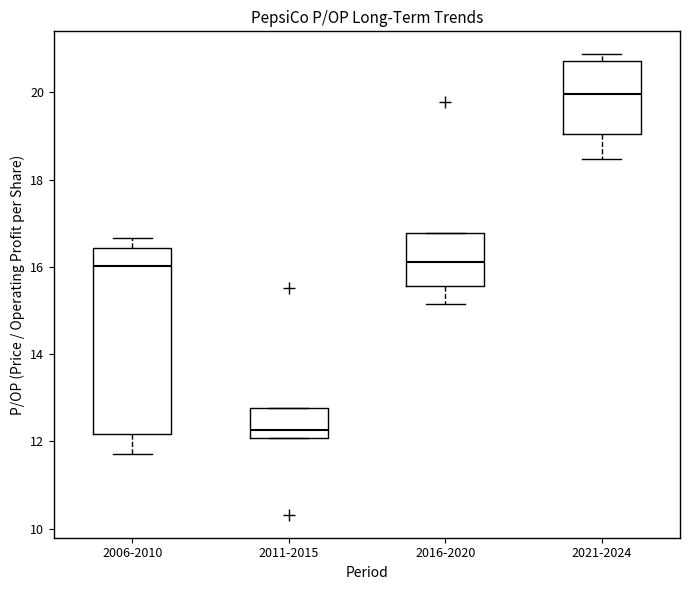

Which box's median line is the lowest?

2011-2015